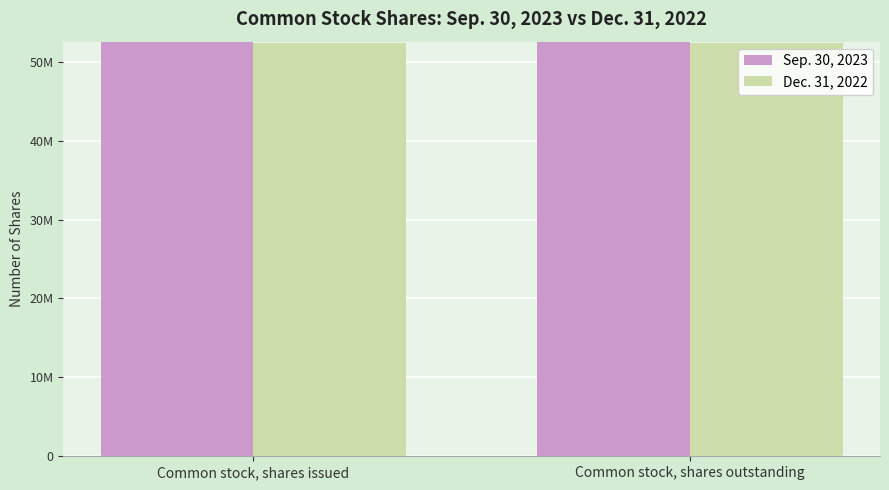

What is the label of the 1st bar from the right?

Common stock, shares outstanding